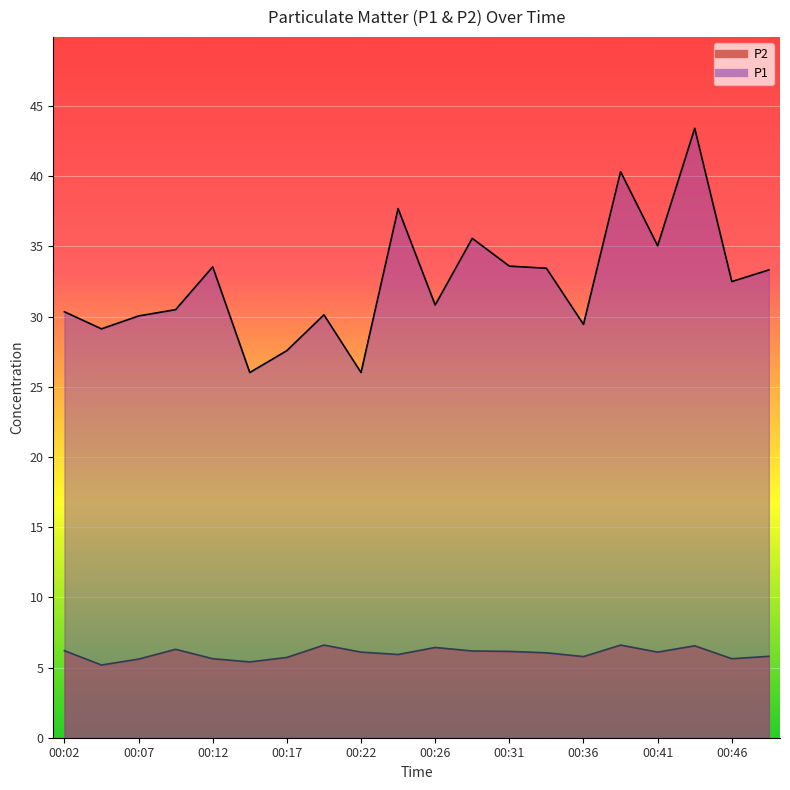

Reading right to left, extract all data points from this chart.

P1: 00:49=33.3	00:46=32.5	00:44=43.4	00:41=35.0	00:39=40.3	00:36=29.4	00:34=33.5	00:31=33.6	00:29=35.6	00:26=30.8	00:24=37.7	00:22=26.0	00:19=30.1	00:17=27.6	00:14=26.0	00:12=33.5	00:09=30.5	00:07=30.1	00:04=29.1	00:02=30.4
P2: 00:49=5.8	00:46=5.6	00:44=6.5	00:41=6.1	00:39=6.6	00:36=5.8	00:34=6.0	00:31=6.2	00:29=6.2	00:26=6.4	00:24=5.9	00:22=6.1	00:19=6.6	00:17=5.7	00:14=5.4	00:12=5.6	00:09=6.3	00:07=5.6	00:04=5.2	00:02=6.2